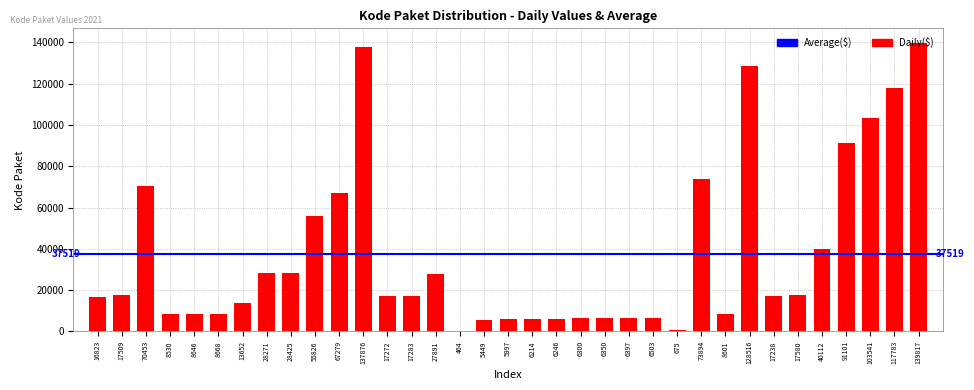

What is the ratio of the value at 128516 to the value at 6246?

20.6